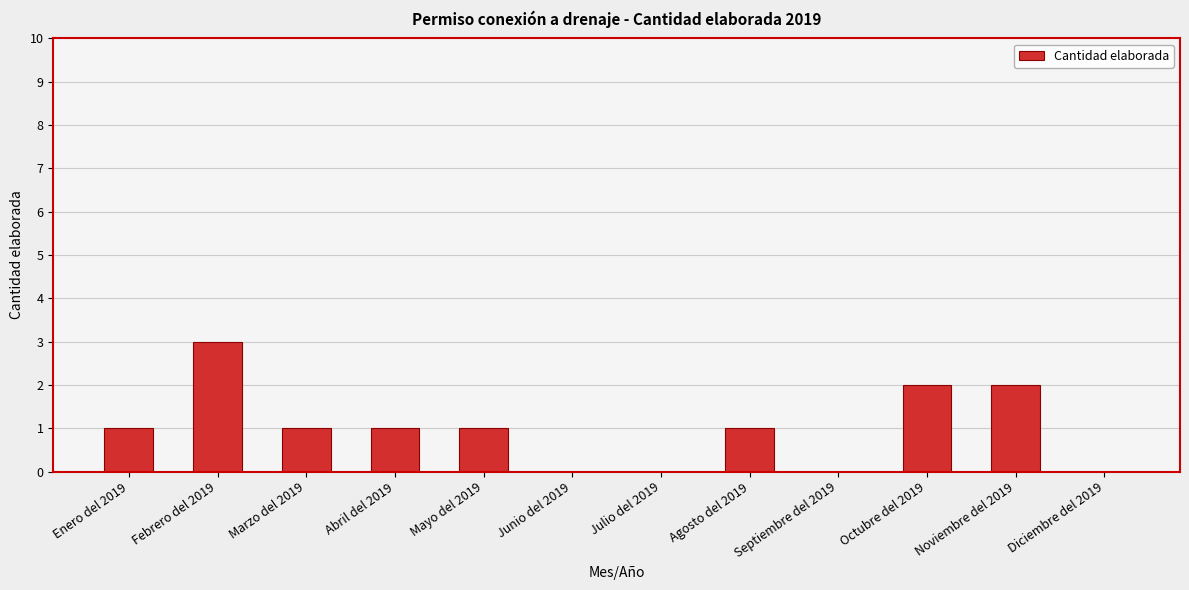

Which label corresponds to the largest value in the chart?

Febrero del 2019